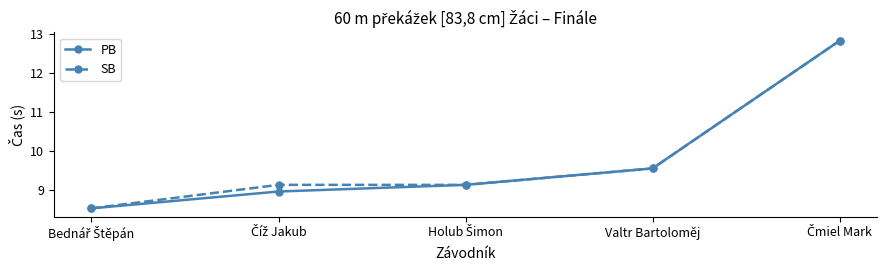

What is the smallest value displayed?

8.5